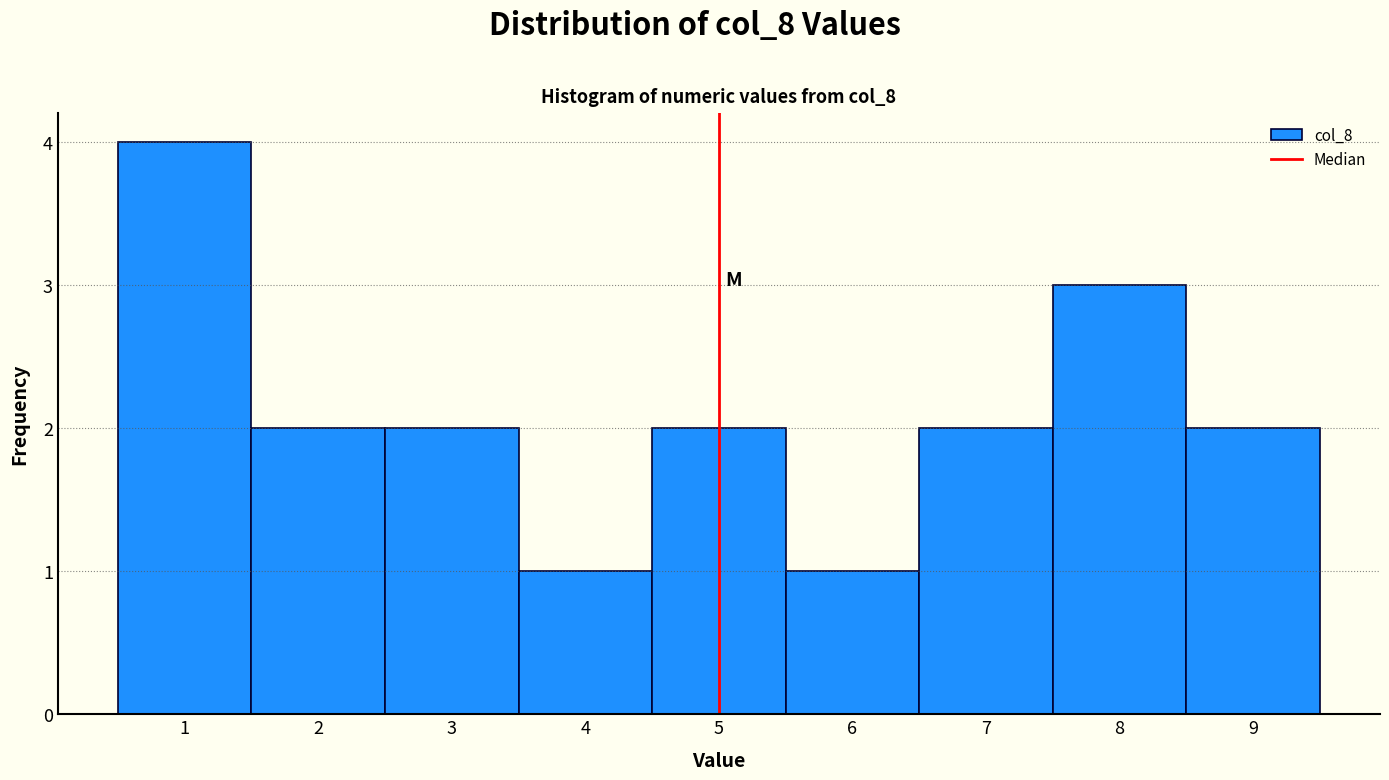

Over which range of the x-axis is the bar tallest?

0.5 to 1.5